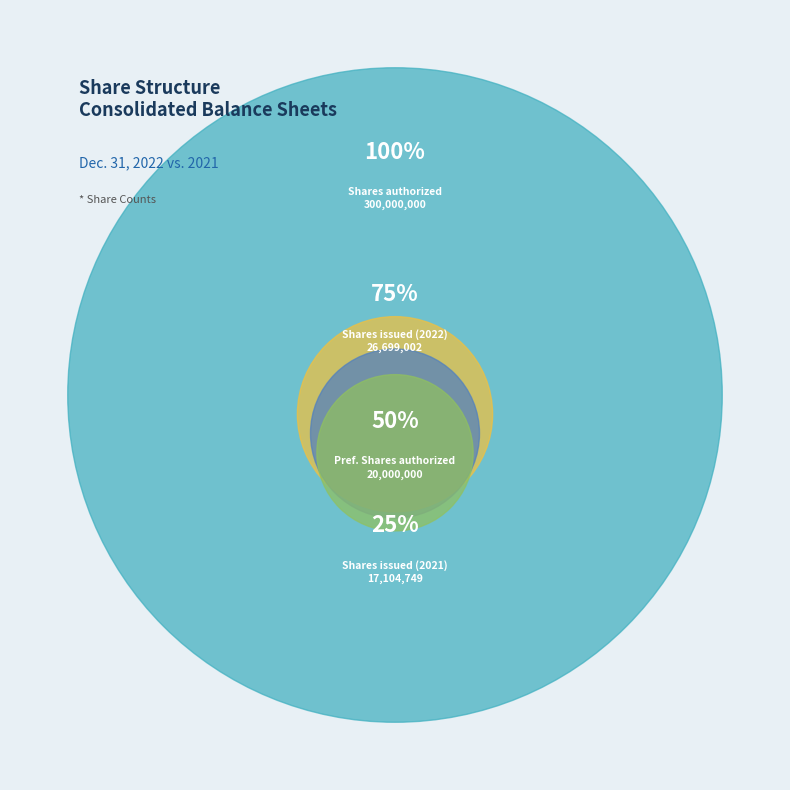

To the nearest percent, what is the difference between the Common stock, shares issued (2022) and Common stock, shares issued (2021) slice percentages?

3%